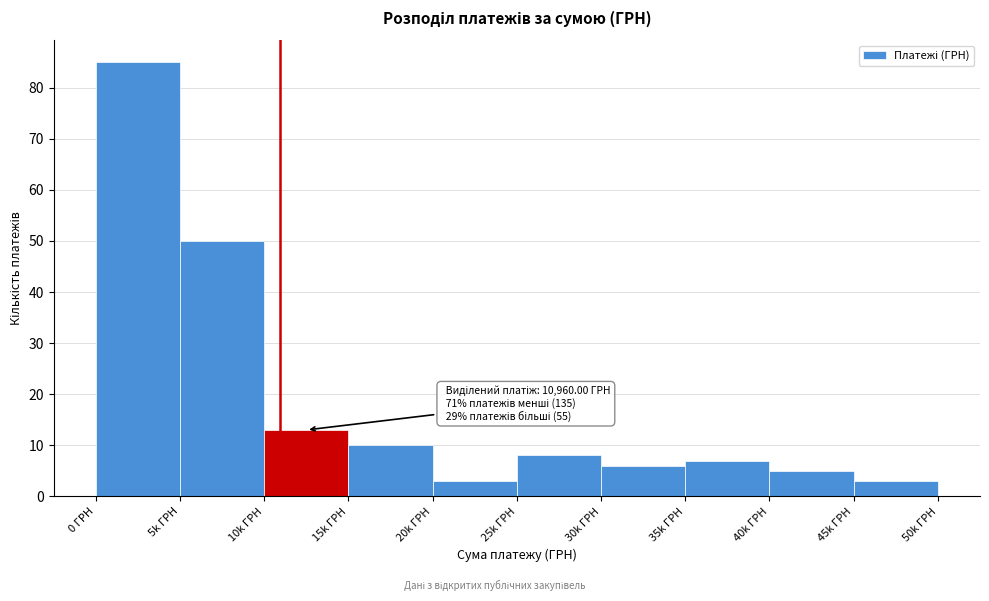

Reading right to left, extract all data points from this chart.

3	5	7	6	8	3	10	13	50	85